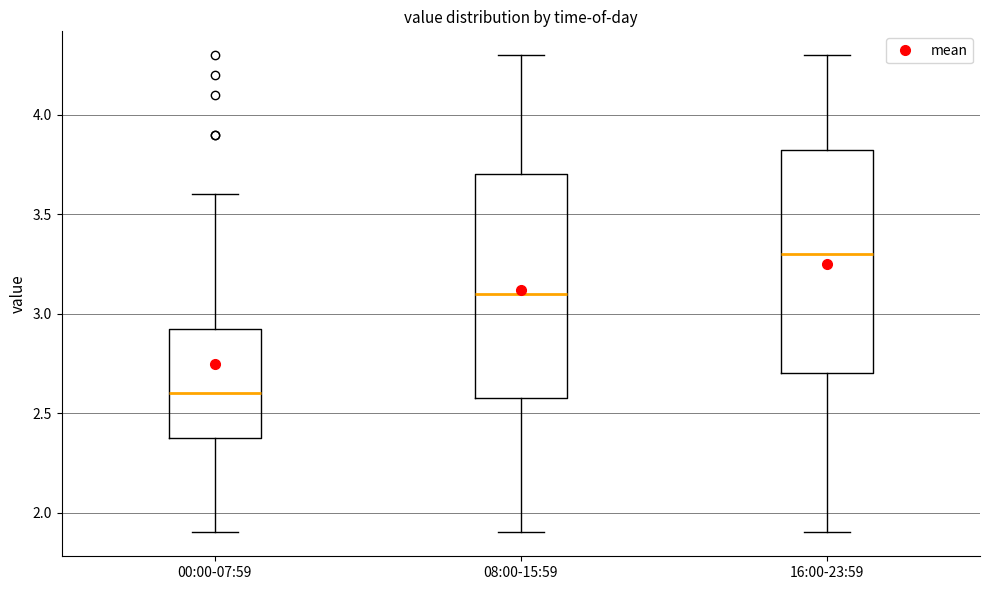

Reading left to right, read every box against the y-axis: the position of its median line, the range the box covers, and the ends of its whiskers. The values are not printed on the chart, so give them approximately, as read against the axis.

00:00-07:59: median 2.60, box 2.40 to 2.95, whiskers 1.90 to 3.60
08:00-15:59: median 3.10, box 2.60 to 3.70, whiskers 1.90 to 4.30
16:00-23:59: median 3.30, box 2.70 to 3.85, whiskers 1.90 to 4.30